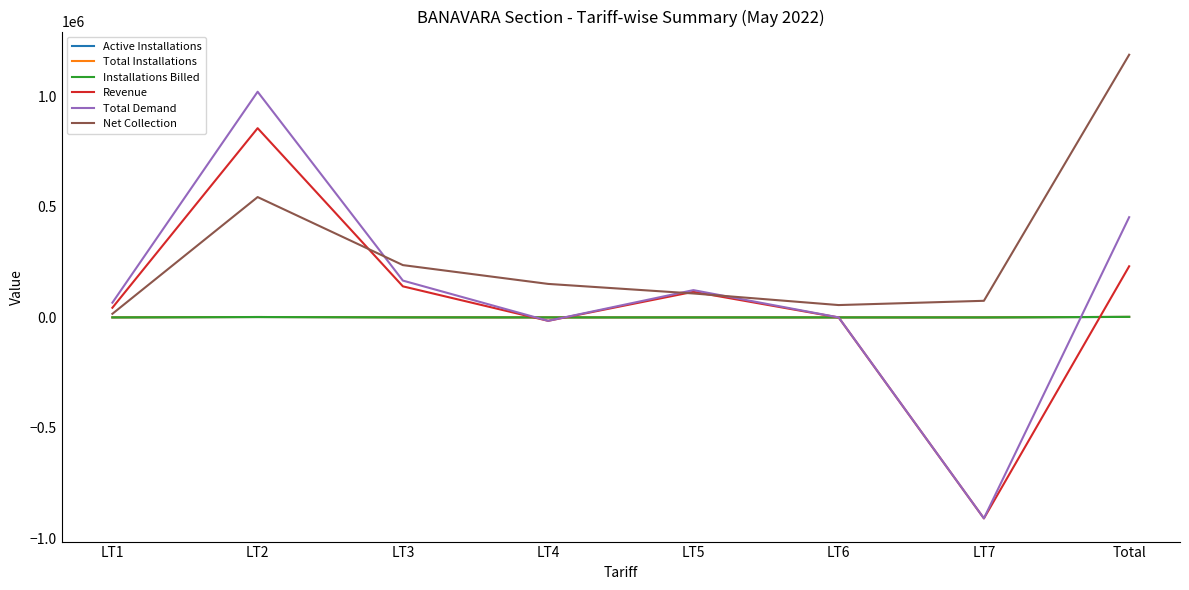

At which label does Net Collection first exceed 151603?

LT2